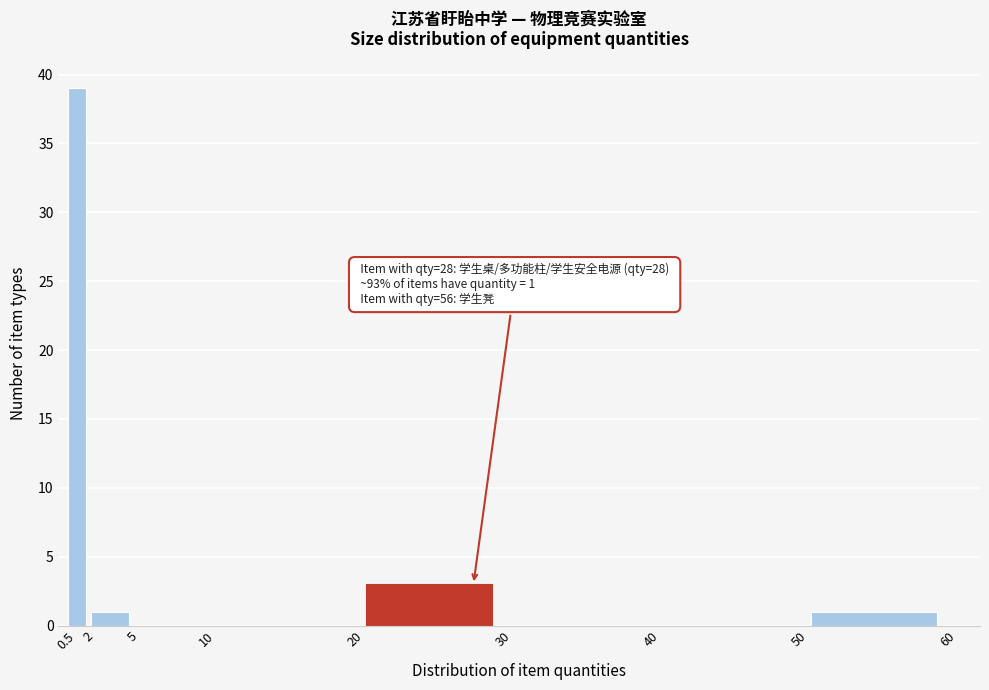

Over which range of the x-axis is the bar tallest?

0.5 to 2